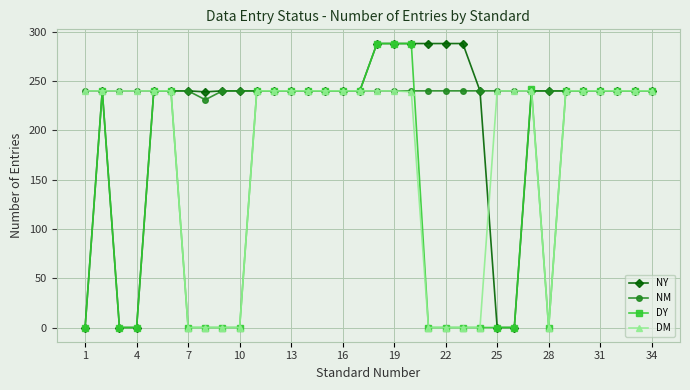

Rank the series by their average value, from lowest to highest.

DY, DM, NY, NM